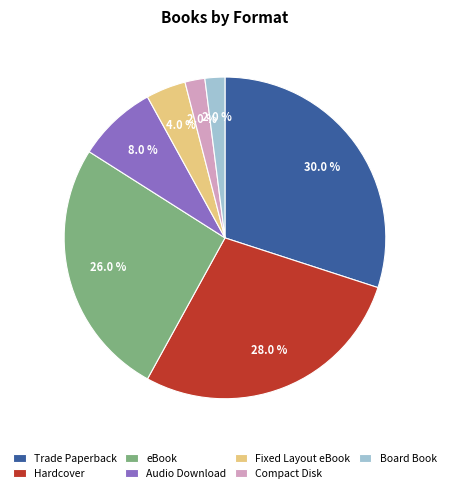

What is the largest slice in the pie chart?

Trade Paperback